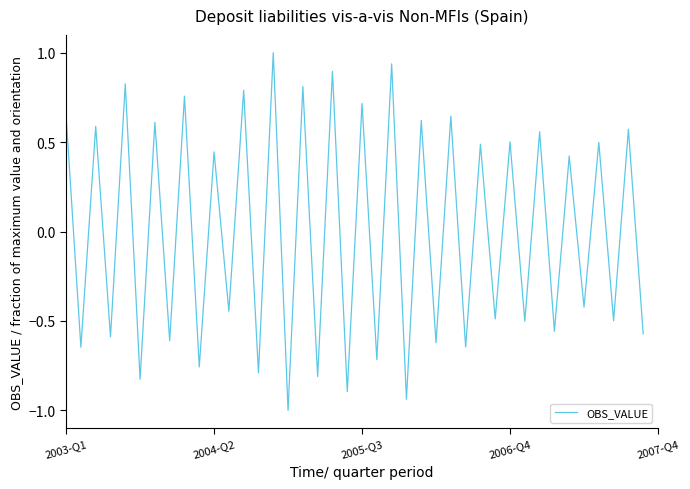

What is the smallest value displayed?

-1.0